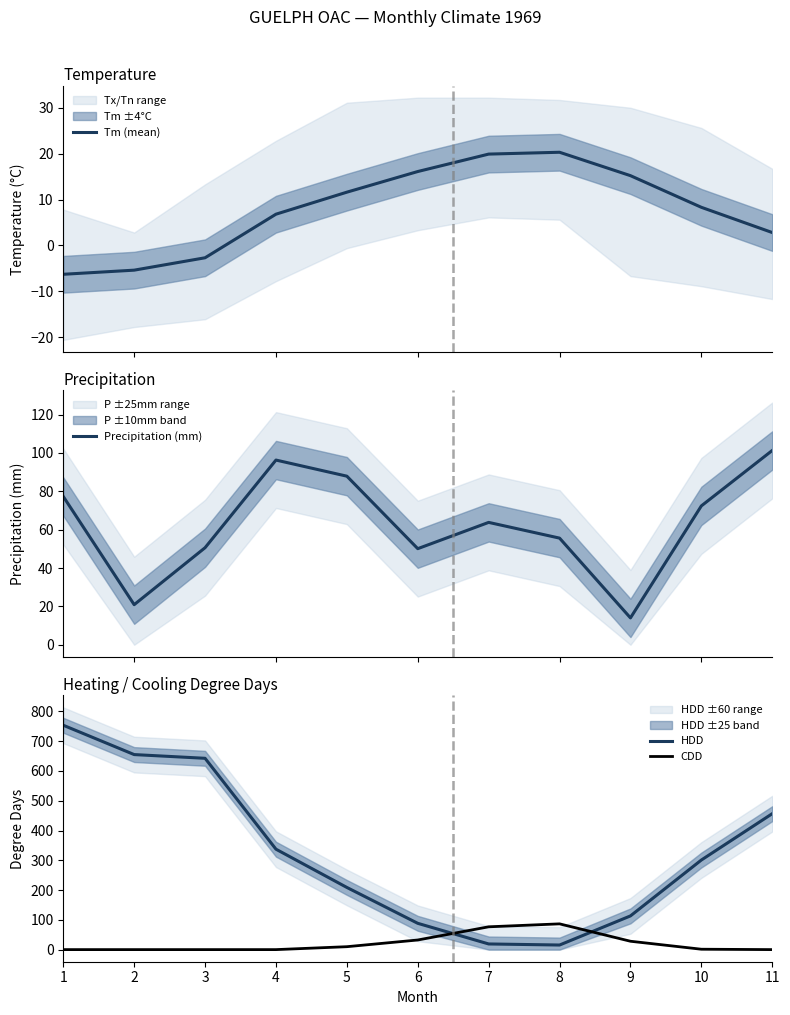

Rank the series at 3 from lowest to highest value.

Tm (mean), CDD, Precipitation (mm), HDD